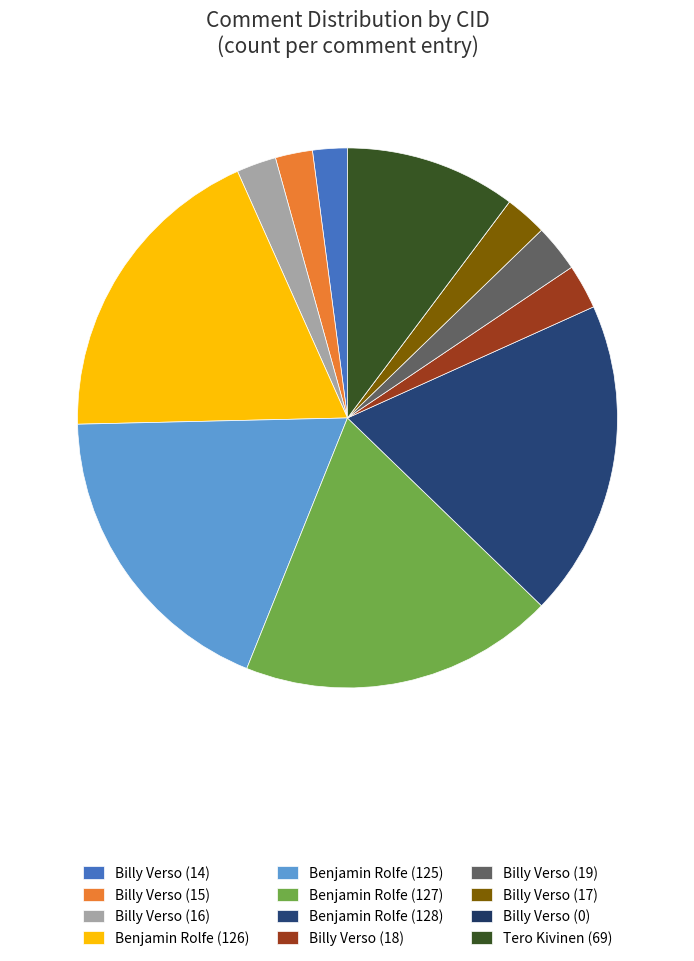

Is the sum of Billy Verso (0) and Benjamin Rolfe (126) greater than half?

No